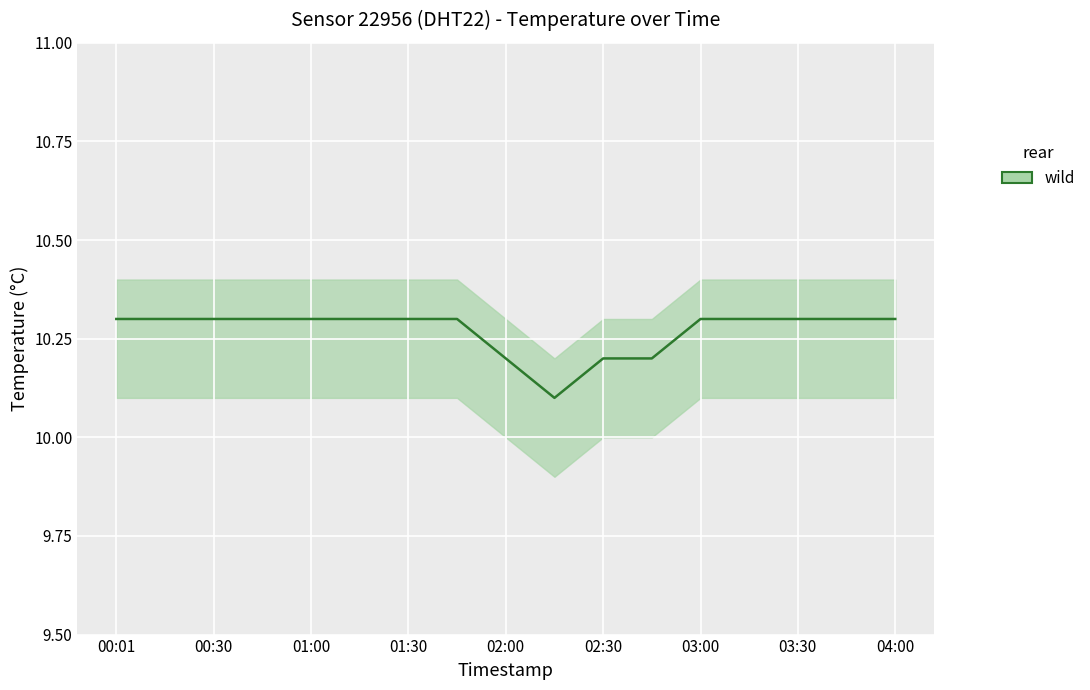

What is the value of the 3rd point from the left?

10.3